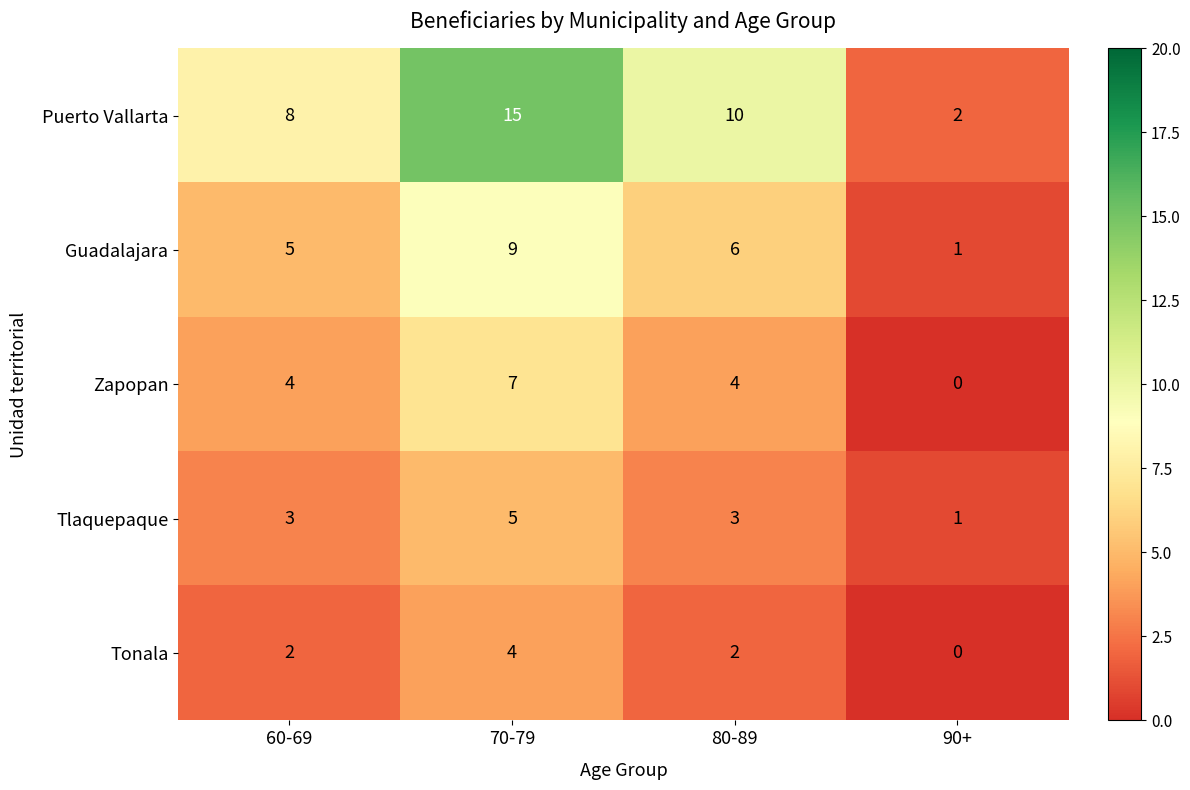

True or false: Puerto Vallarta has a value of 16 at 80-89.

False